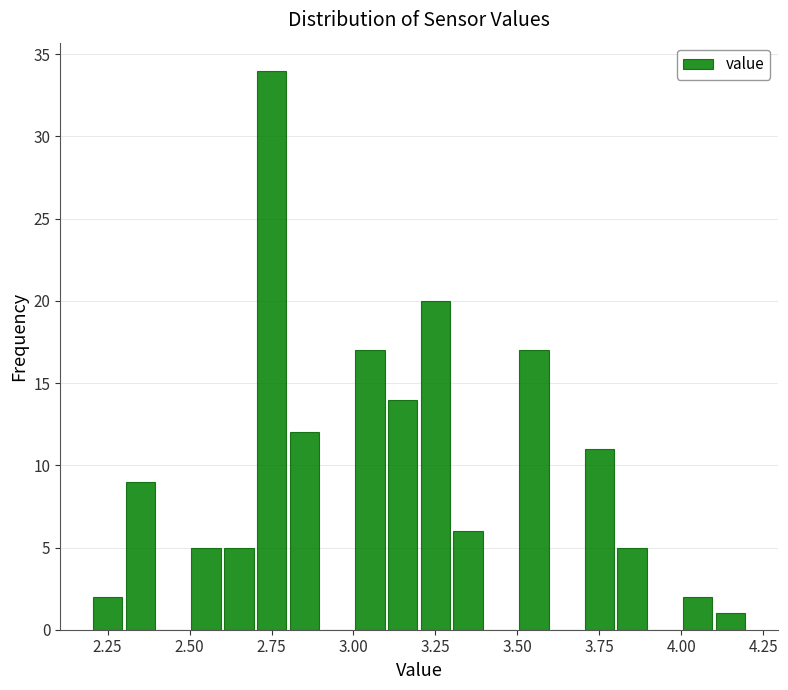

Read against the x-axis, roughly where is the centre of the tallest bar?

2.75